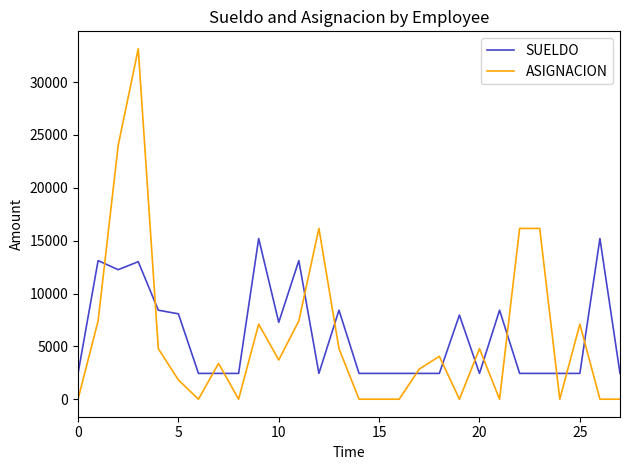

True or false: SUELDO and ASIGNACION cross at least once.

True